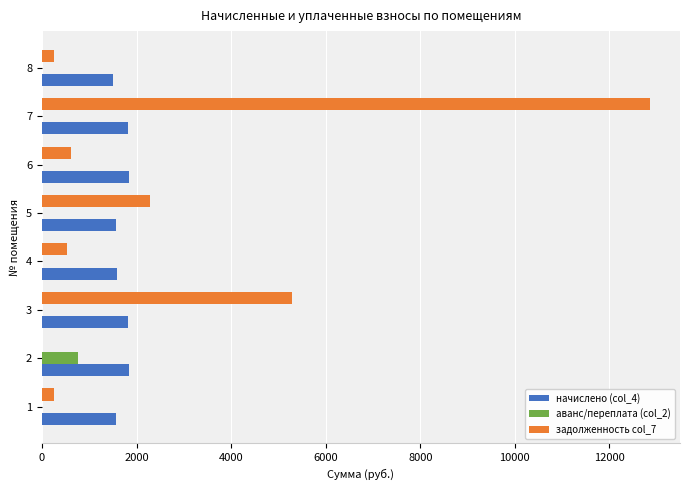

The value of начислено (col_4) at 4 is 1577.3. True or false?

True